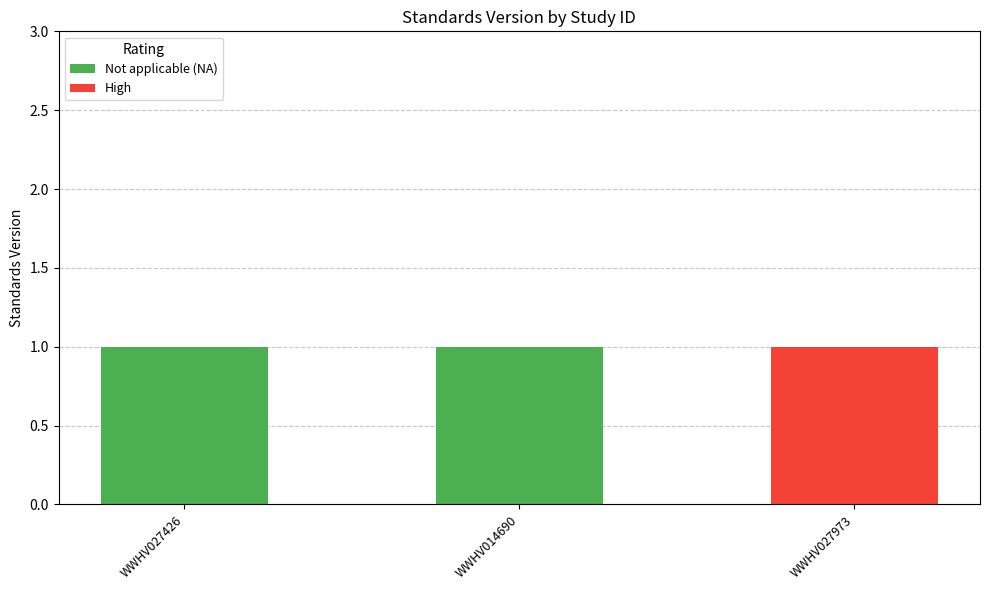

The value of Not applicable (NA) at WWHV027426 is 1. True or false?

True